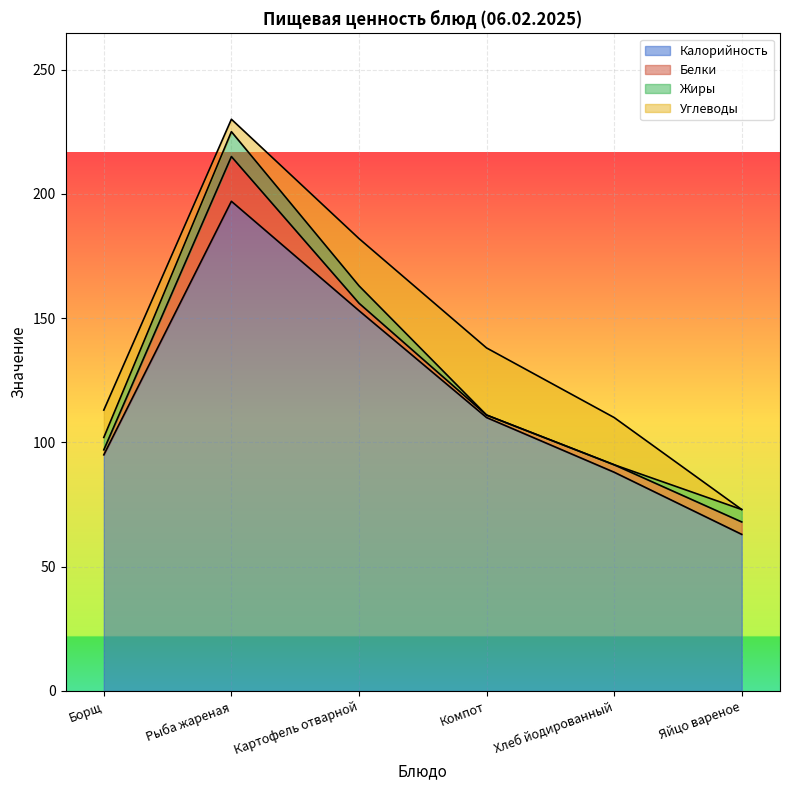

Which series changed the most between Борщ and Хлеб йодированный?

Углеводы